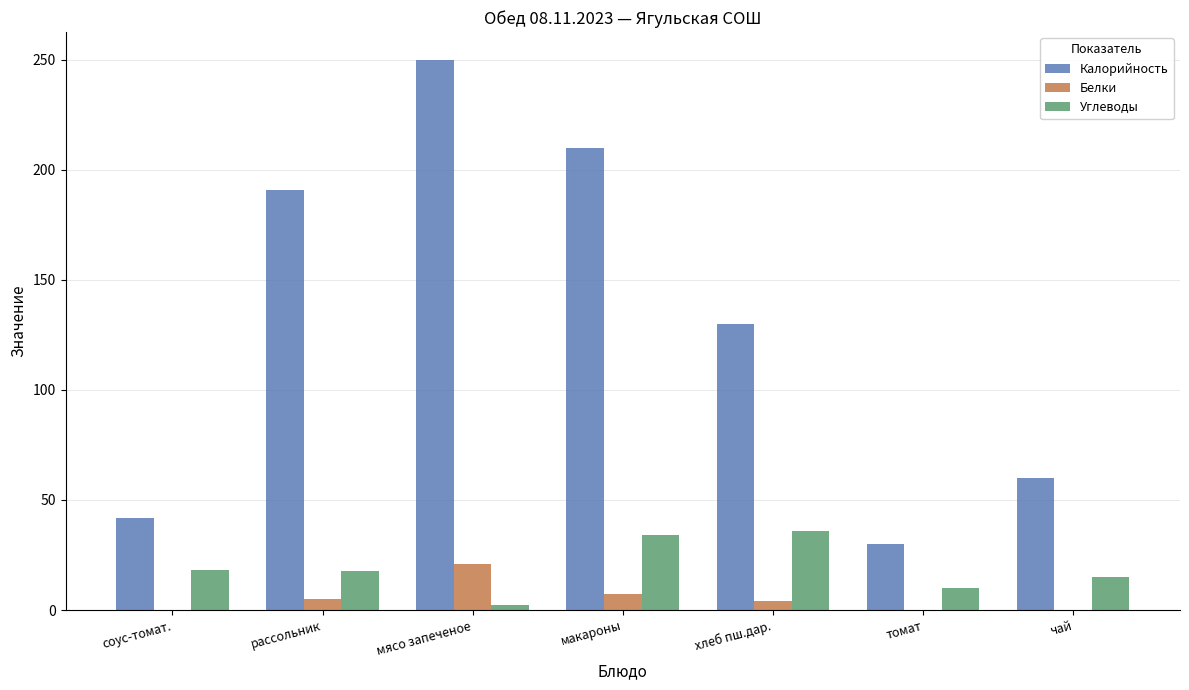

What is the maximum value for Углеводы?

35.8